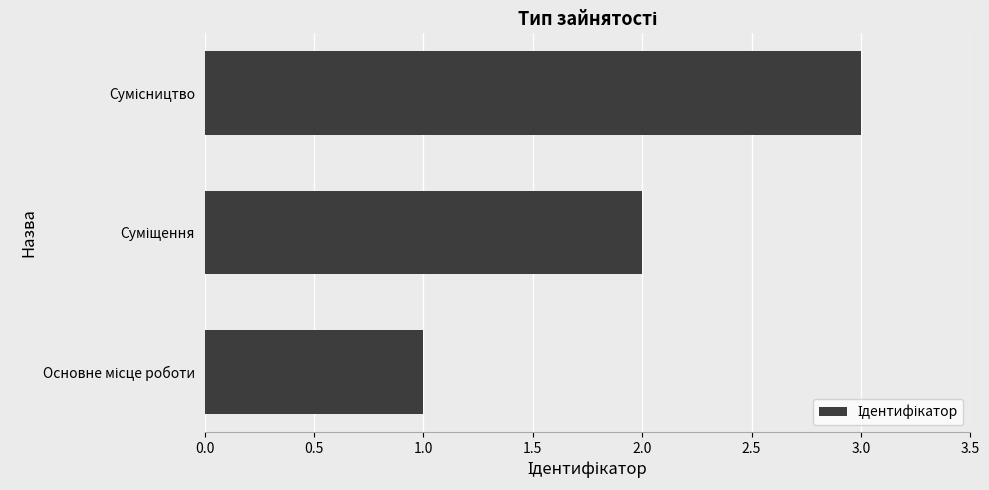

What is the maximum value shown in the chart?

3